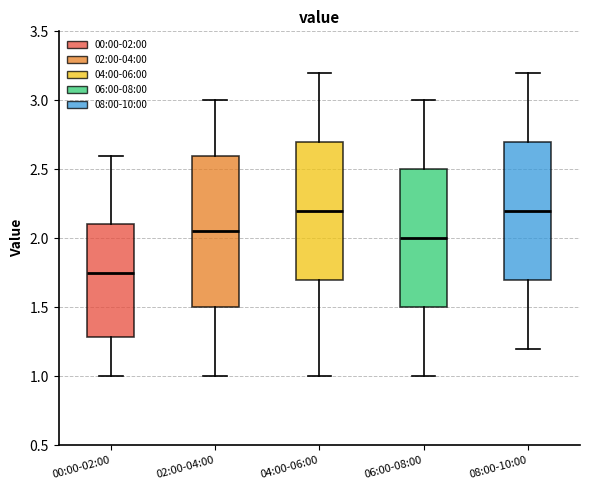

Comparing the boxes themselves (not the whiskers), which one is the tallest?

02:00-04:00